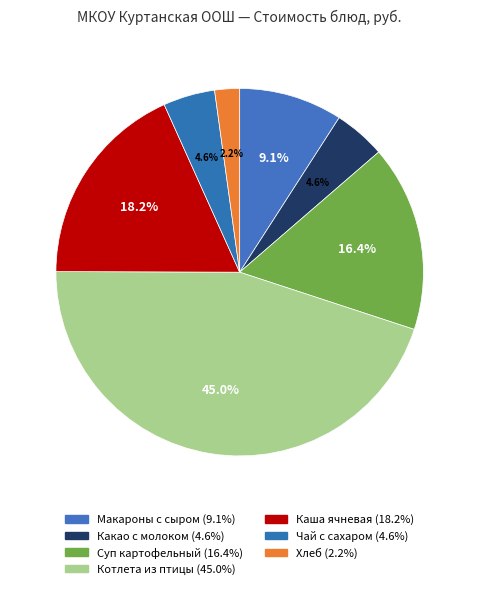

How many segments does this pie chart have?

7